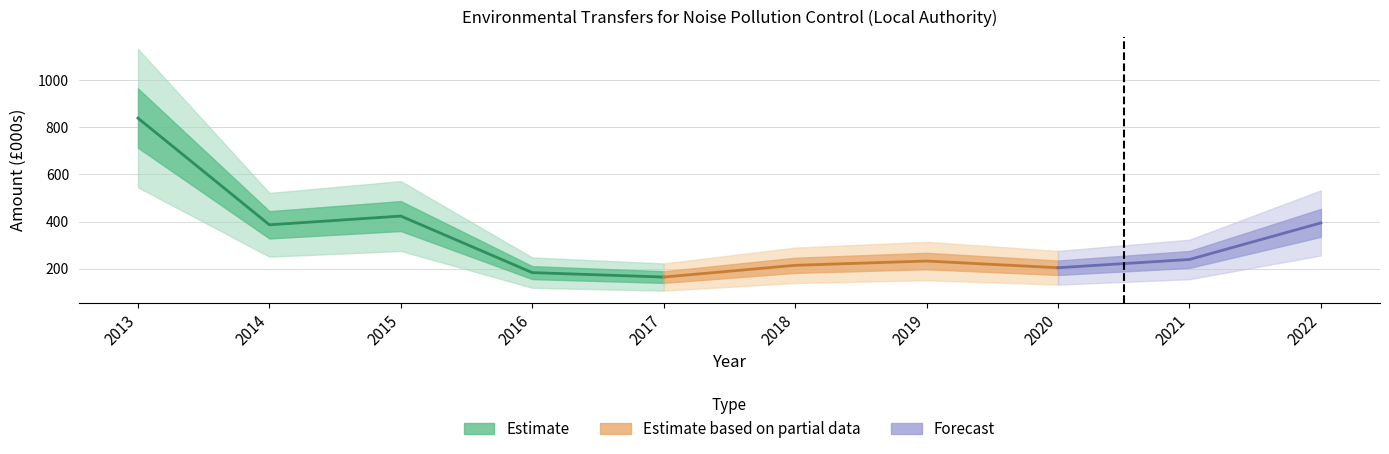

True or false: the data shows 703.9 at 2022.

False